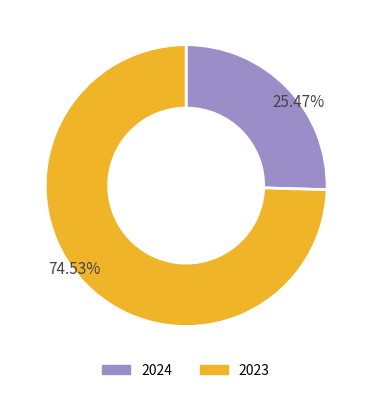

What is the ratio of the value at 2024 to the value at 2023?

0.3